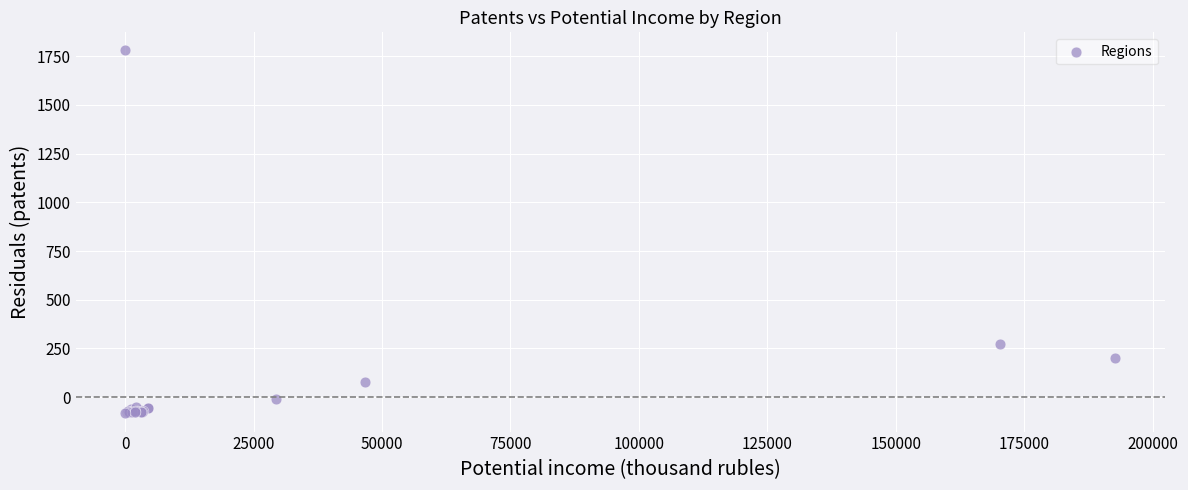

What Y value in the scatter plot is closest to 847?

273.1